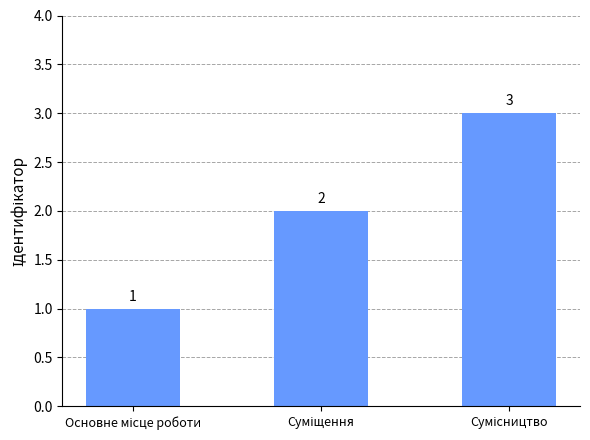

Count the number of data series in this chart.

1